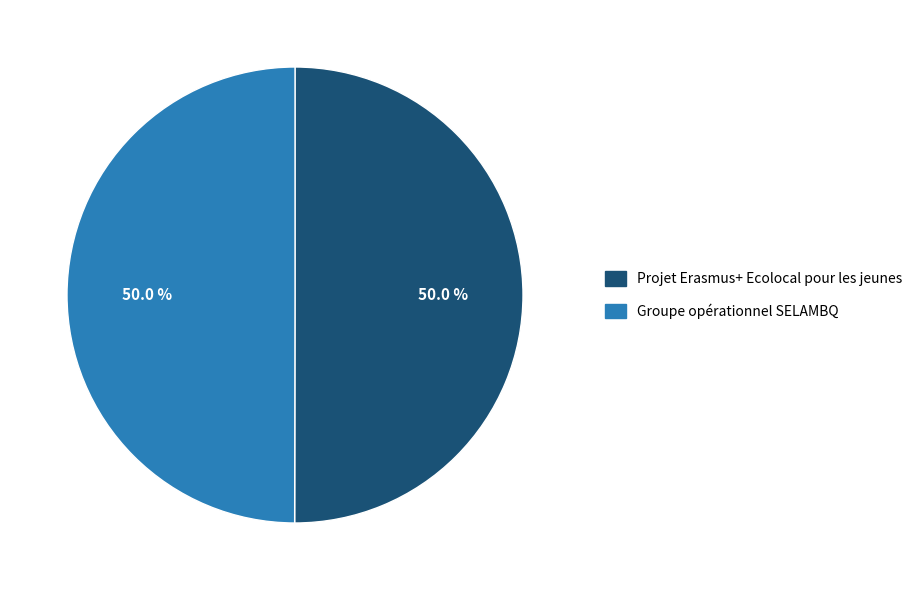

To the nearest percent, what is the combined percentage of Groupe opérationnel SELAMBQ and Projet Erasmus+ Ecolocal pour les jeunes?

100%